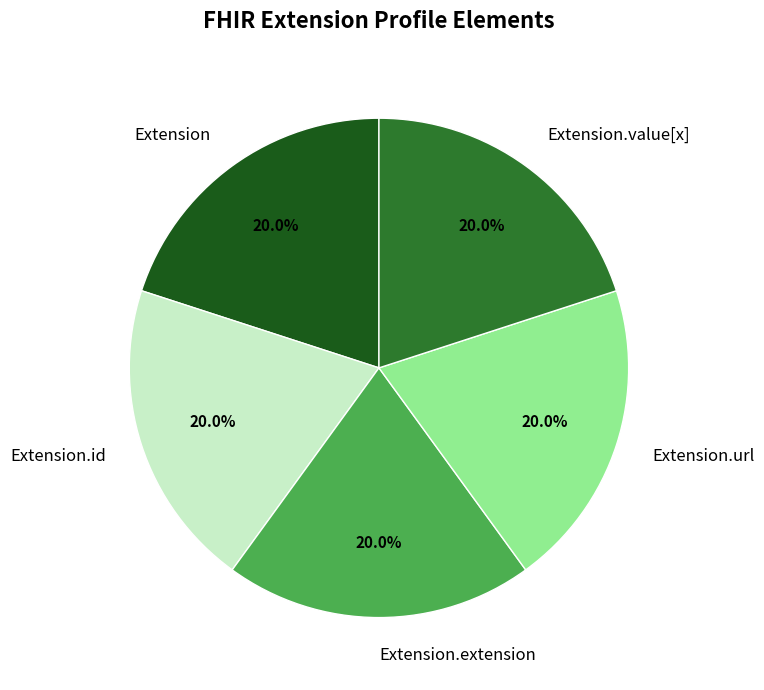

To the nearest percent, what is the difference between the Extension.extension and Extension.url slice percentages?

0%